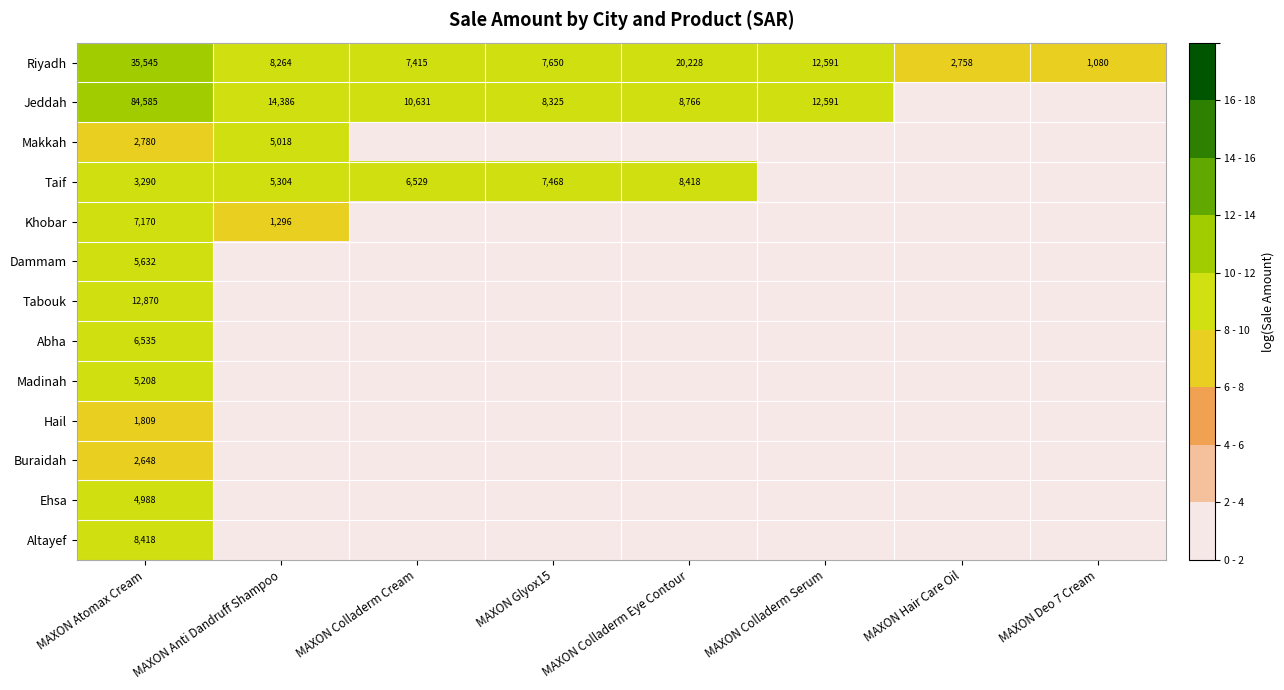

At how many categories does at least one series exceed 0?

8